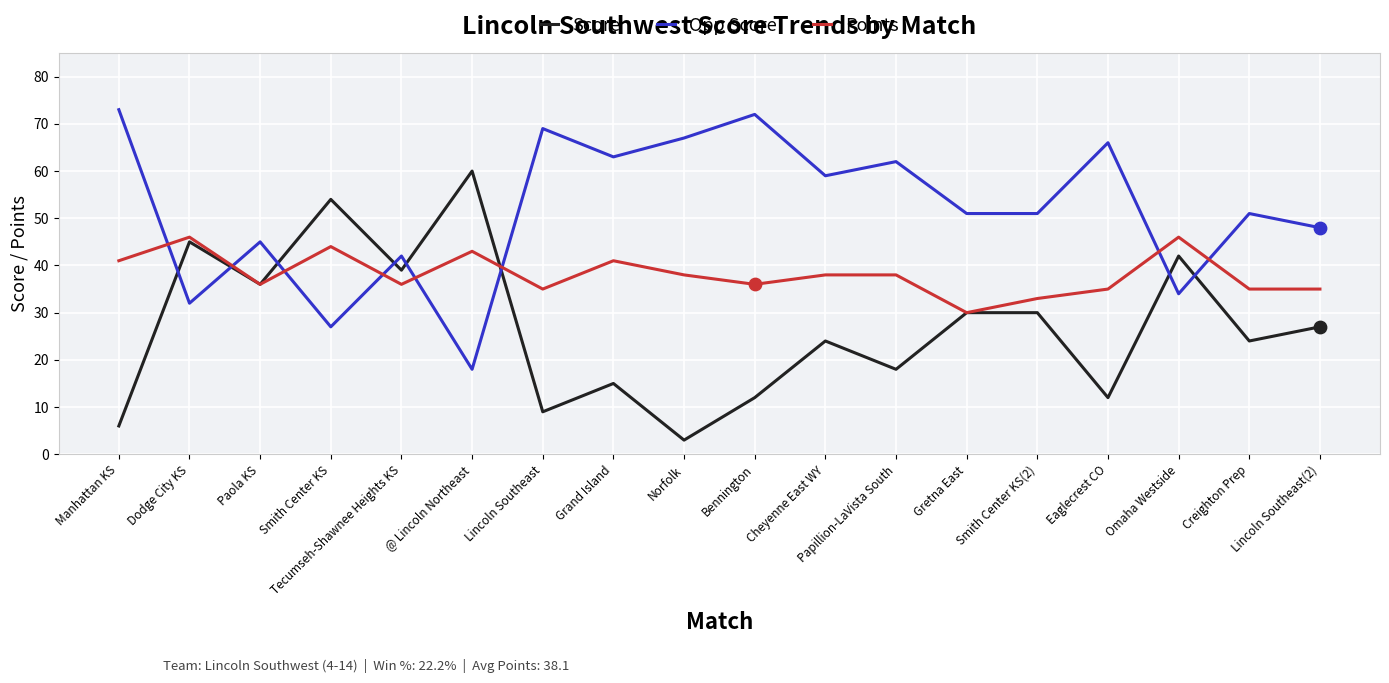

What are all the series names shown in the legend?

Score, Opp Score, Points